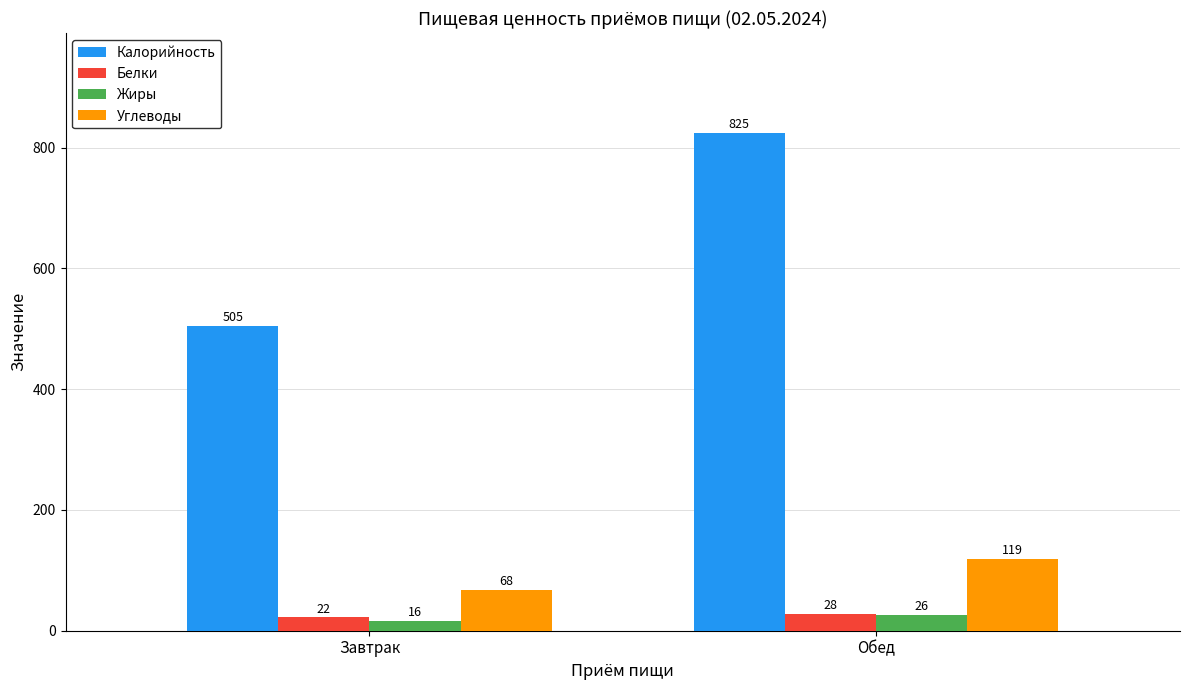

What is the highest value of the Белки series?

28